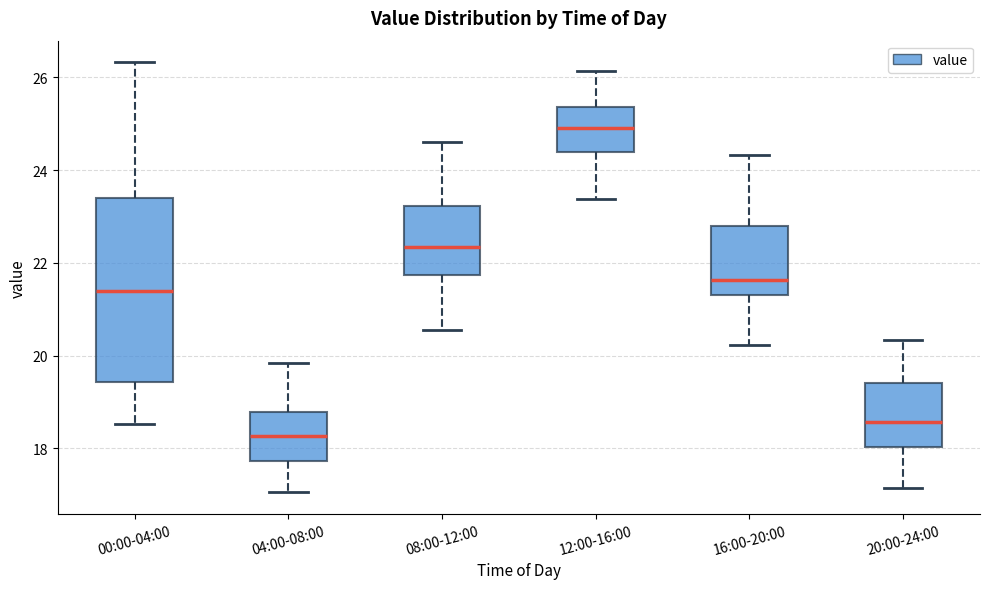

Reading left to right, transcribe this box plot: for each box, give where its median line is, the range the box spans, and where its two whiskers end, as read against the y-axis. The values are not printed on the chart, so give them approximately, as read against the axis.

00:00-04:00: median 21.4, box 19.4 to 23.4, whiskers 18.6 to 26.4
04:00-08:00: median 18.2, box 17.8 to 18.8, whiskers 17.0 to 19.8
08:00-12:00: median 22.4, box 21.8 to 23.2, whiskers 20.6 to 24.6
12:00-16:00: median 25.0, box 24.4 to 25.4, whiskers 23.4 to 26.2
16:00-20:00: median 21.6, box 21.4 to 22.8, whiskers 20.2 to 24.4
20:00-24:00: median 18.6, box 18.0 to 19.4, whiskers 17.2 to 20.4